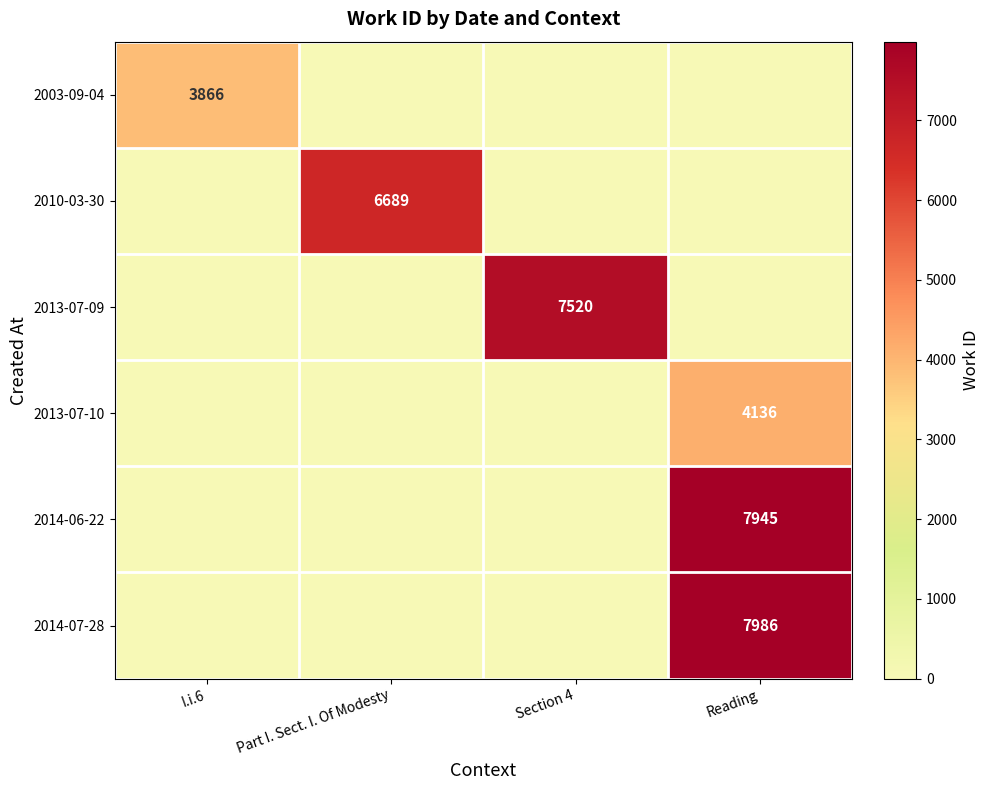

The 2014-07-28 series shows 7986 at Reading. True or false?

True